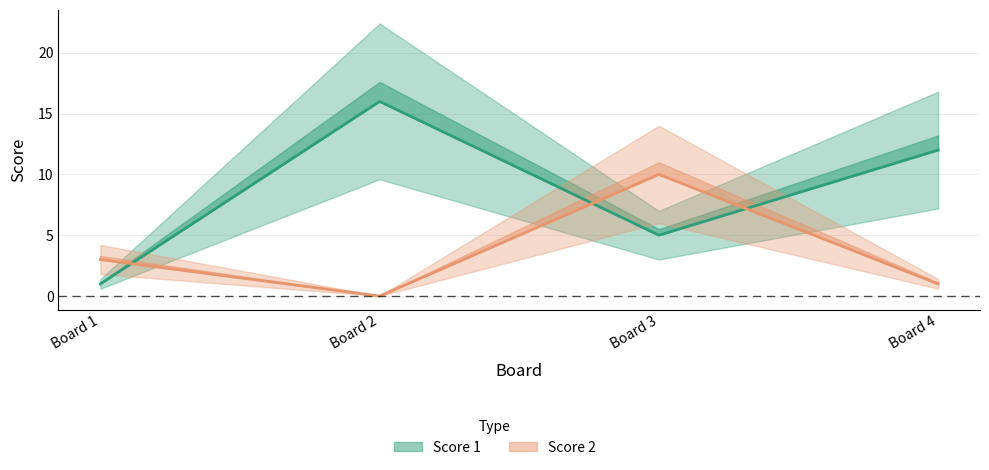

Which series changed the most between Board 1 and Board 4?

Score 1